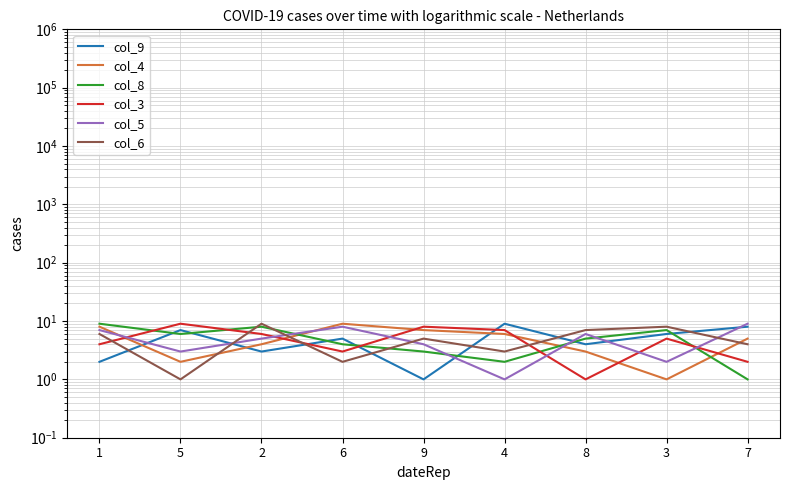

Is it true that col_4 equals 5 at 8?

False